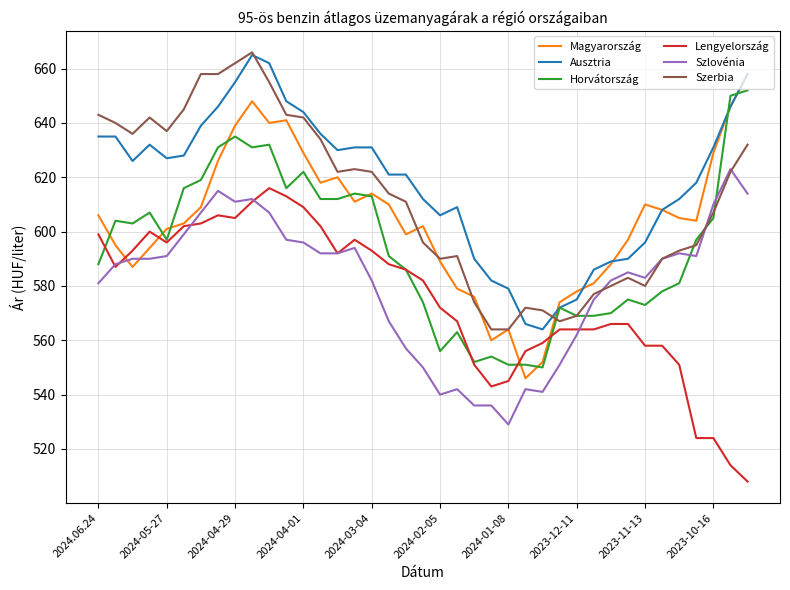

How many times do Szlovénia and Horvátország cross each other?

4